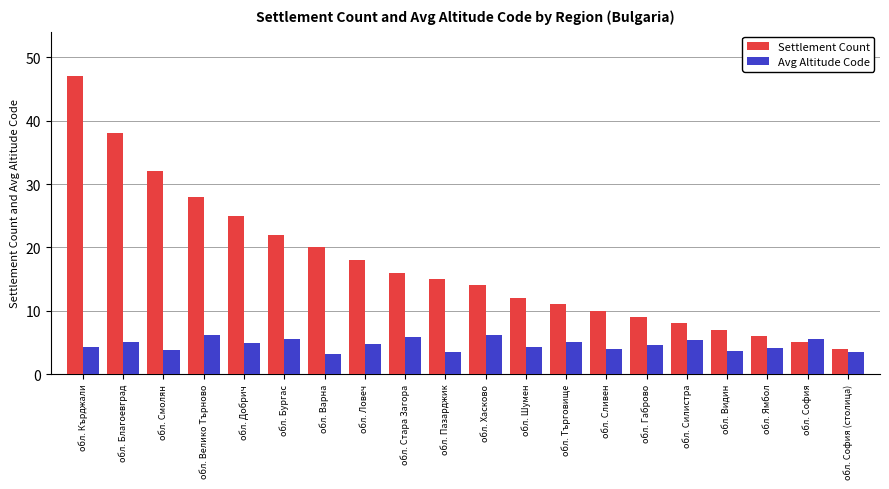

List the labels in order of Settlement Count value, smallest first.

обл. София (столица), обл. София, обл. Ямбол, обл. Видин, обл. Силистра, обл. Габрово, обл. Сливен, обл. Търговище, обл. Шумен, обл. Хасково, обл. Пазарджик, обл. Стара Загора, обл. Ловеч, обл. Варна, обл. Бургас, обл. Добрич, обл. Велико Търново, обл. Смолян, обл. Благоевград, обл. Кърджали